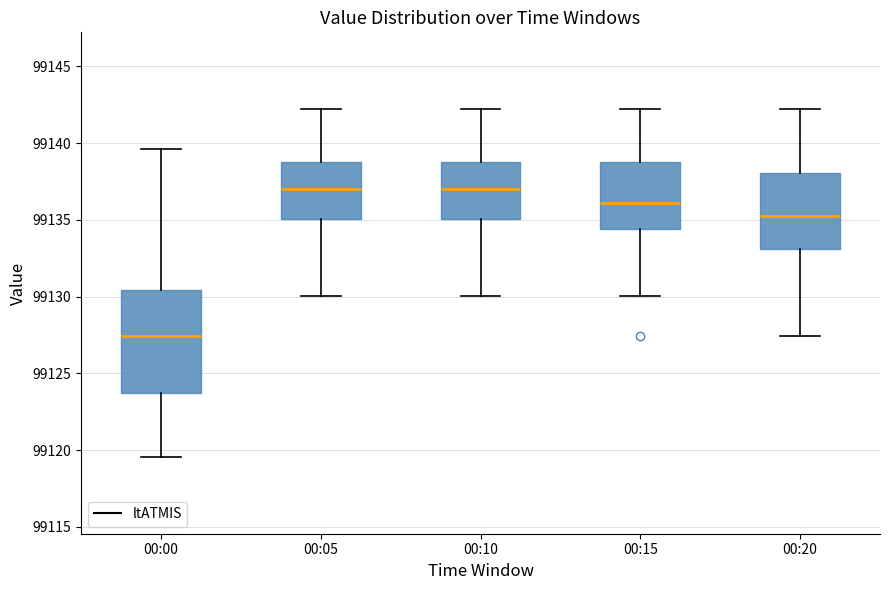

Reading left to right, read every box against the y-axis: the position of its median line, the range the box covers, and the ends of its whiskers. The values are not printed on the chart, so give them approximately, as read against the axis.

00:00: median 99127.5, box 99123.5 to 99130.5, whiskers 99119.5 to 99139.5
00:05: median 99137.0, box 99135.0 to 99139.0, whiskers 99130.0 to 99142.0
00:10: median 99137.0, box 99135.0 to 99139.0, whiskers 99130.0 to 99142.0
00:15: median 99136.0, box 99134.5 to 99139.0, whiskers 99130.0 to 99142.0
00:20: median 99135.5, box 99133.0 to 99138.0, whiskers 99127.5 to 99142.0